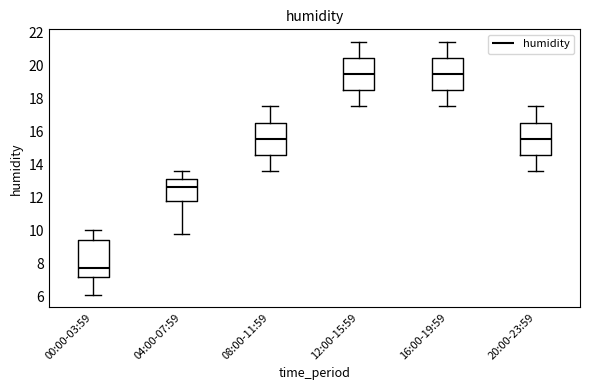

Which box is the tallest, from its lower edge to its upper edge?

00:00-03:59